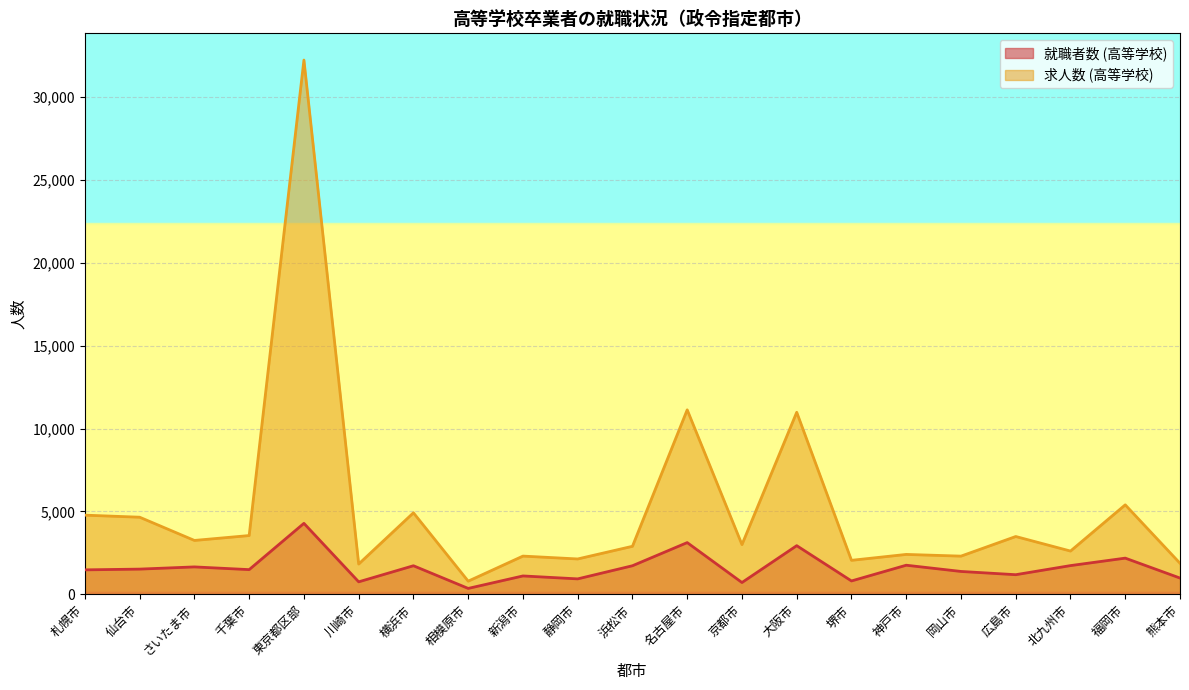

Reading left to right, list all the values displayed in this chart.

就職者数 (高等学校): 札幌市=1476	仙台市=1521	さいたま市=1654	千葉市=1490	東京都区部=4281	川崎市=754	横浜市=1724	相模原市=357	新潟市=1109	静岡市=932	浜松市=1724	名古屋市=3120	京都市=712	大阪市=2935	堺市=807	神戸市=1756	岡山市=1380	広島市=1184	北九州市=1733	福岡市=2183	熊本市=982
求人数 (高等学校): 札幌市=4775	仙台市=4651	さいたま市=3250	千葉市=3545	東京都区部=32219	川崎市=1826	横浜市=4917	相模原市=794	新潟市=2306	静岡市=2133	浜松市=2897	名古屋市=11126	京都市=2998	大阪市=10979	堺市=2051	神戸市=2407	岡山市=2304	広島市=3487	北九州市=2610	福岡市=5397	熊本市=1873